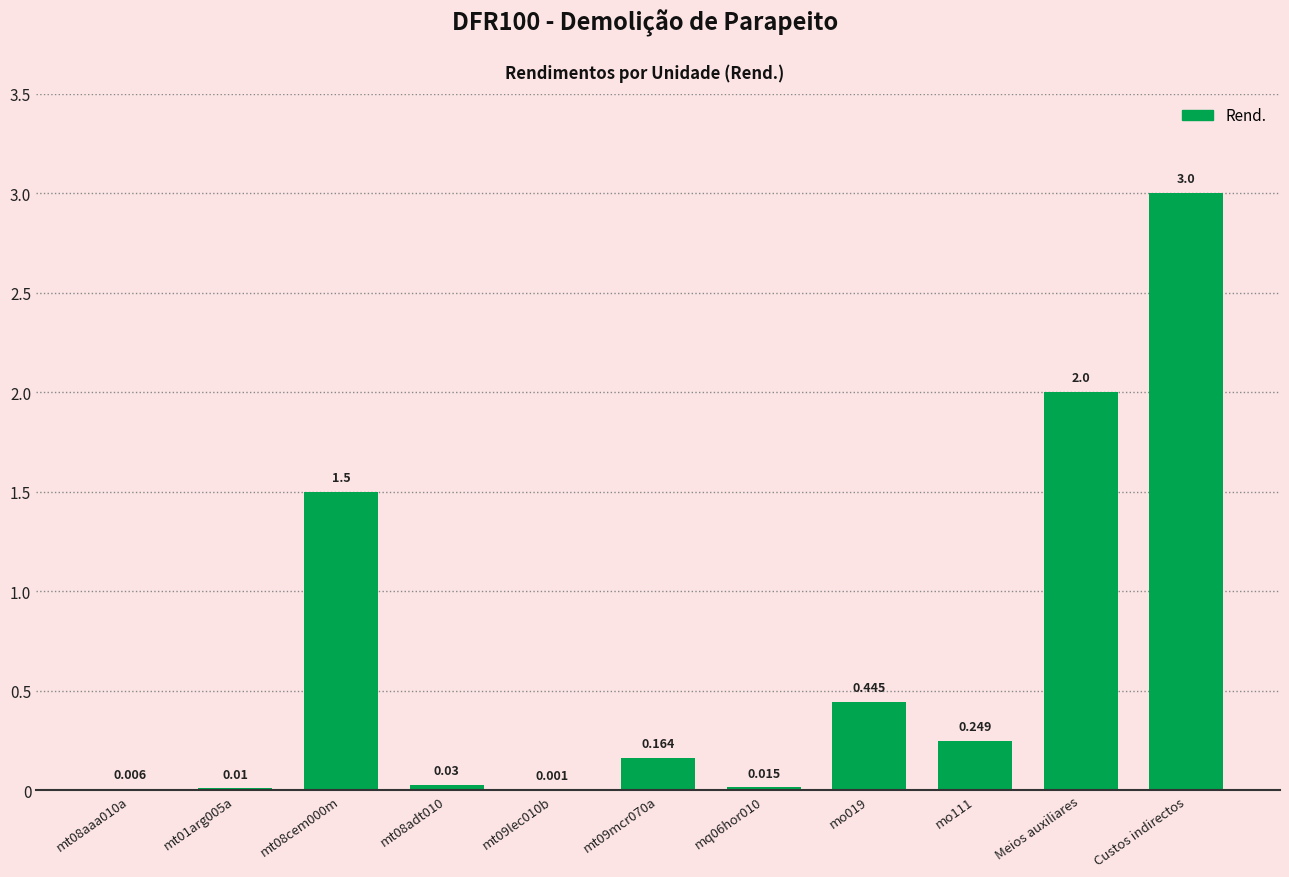

Which category has the highest value across all series?

Custos indirectos